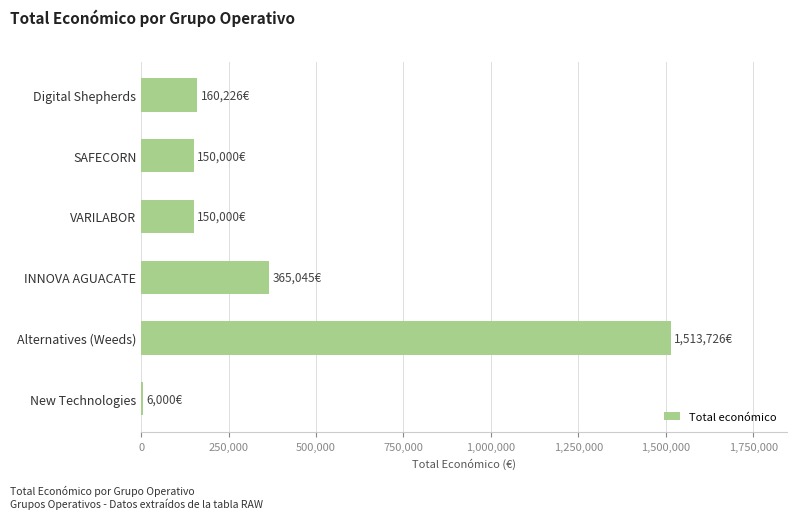

Reading top to bottom, transcribe all the data shown in this chart.

Digital Shepherds=160226	SAFECORN=150000	VARILABOR=150000	INNOVA AGUACATE=365045	Alternatives (Weeds)=1513726	New Technologies=6000